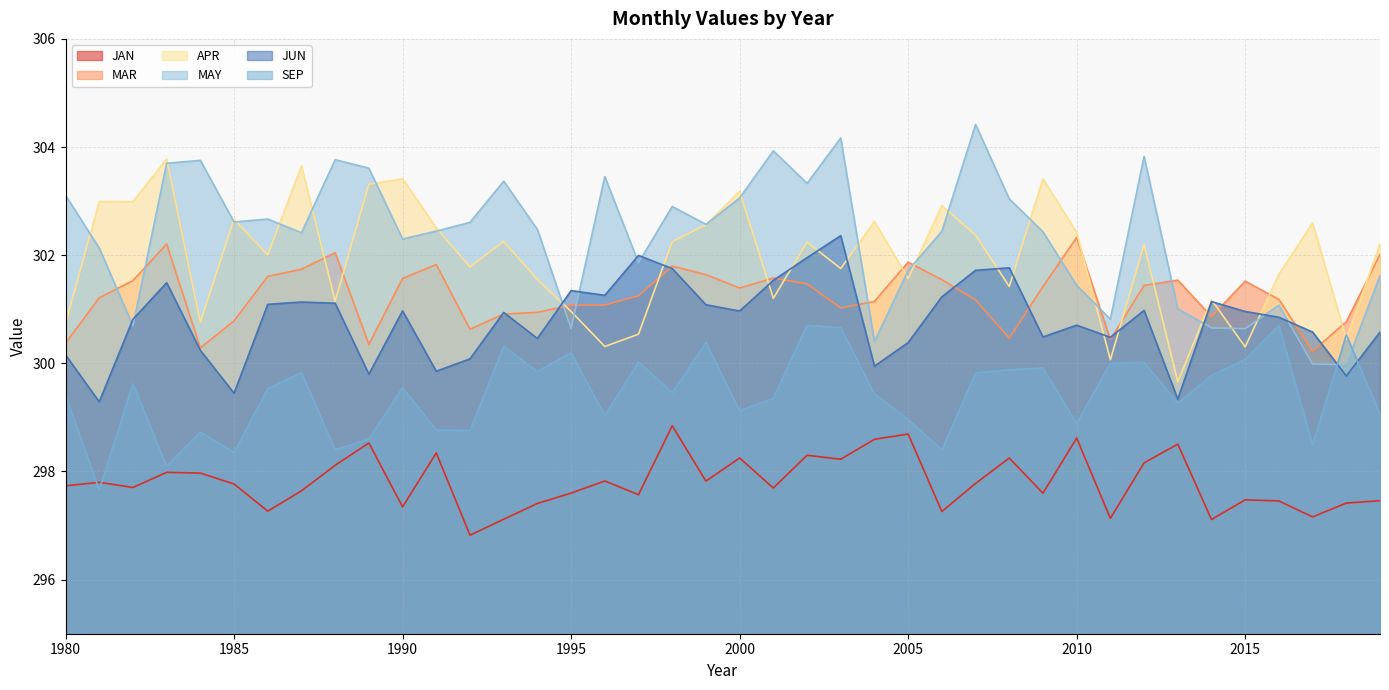

What is the value of the MAR point at the 4th from the left?

302.2